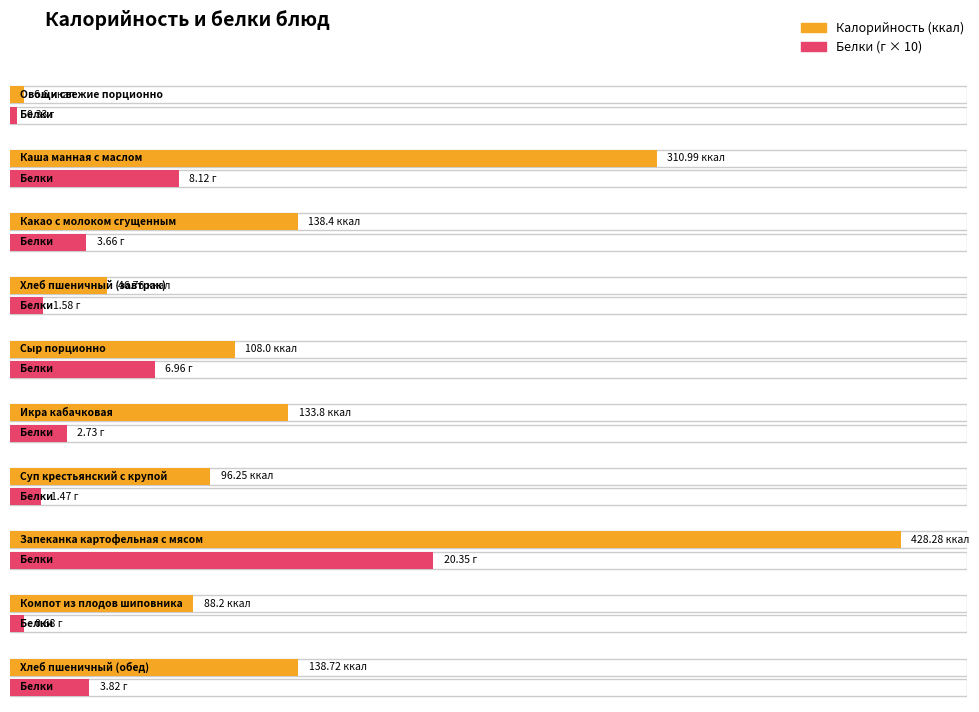

At which label does Белки first exceed 3?

Каша манная с маслом